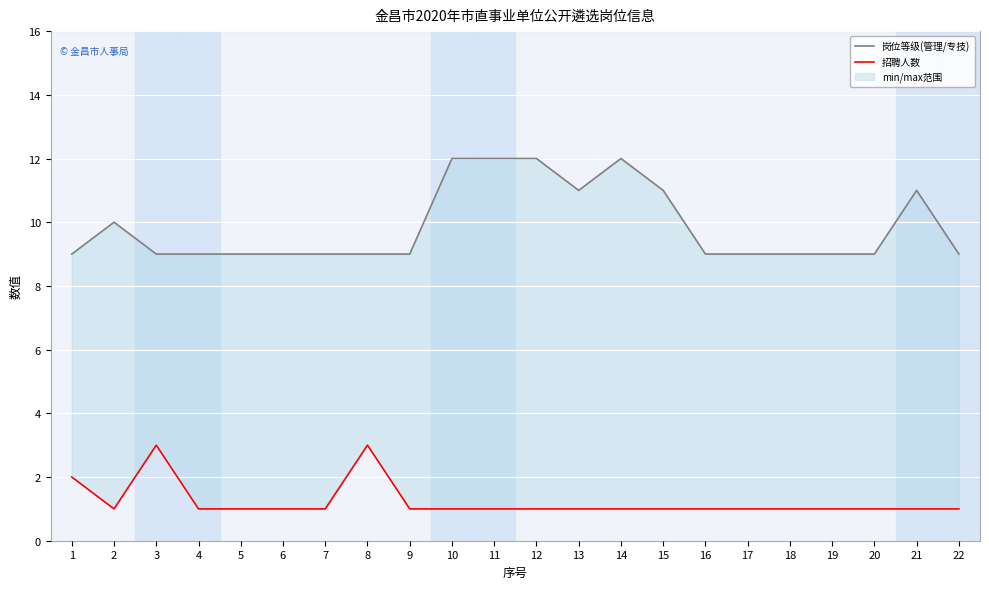

What is the maximum value shown in the chart?

12